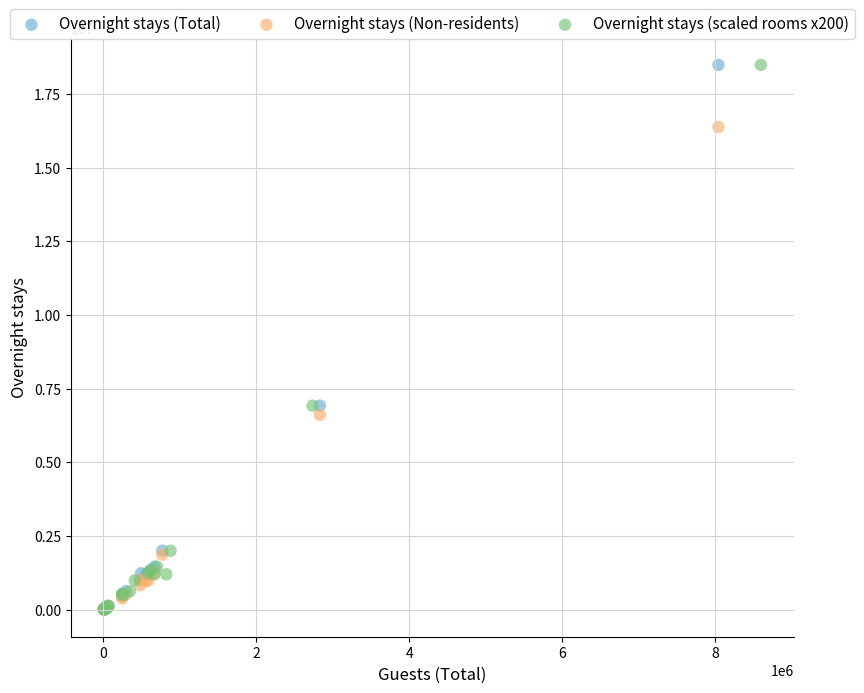

What are all the series names shown in the legend?

Overnight stays (Total), Overnight stays (Non-residents), Overnight stays (scaled rooms x200)